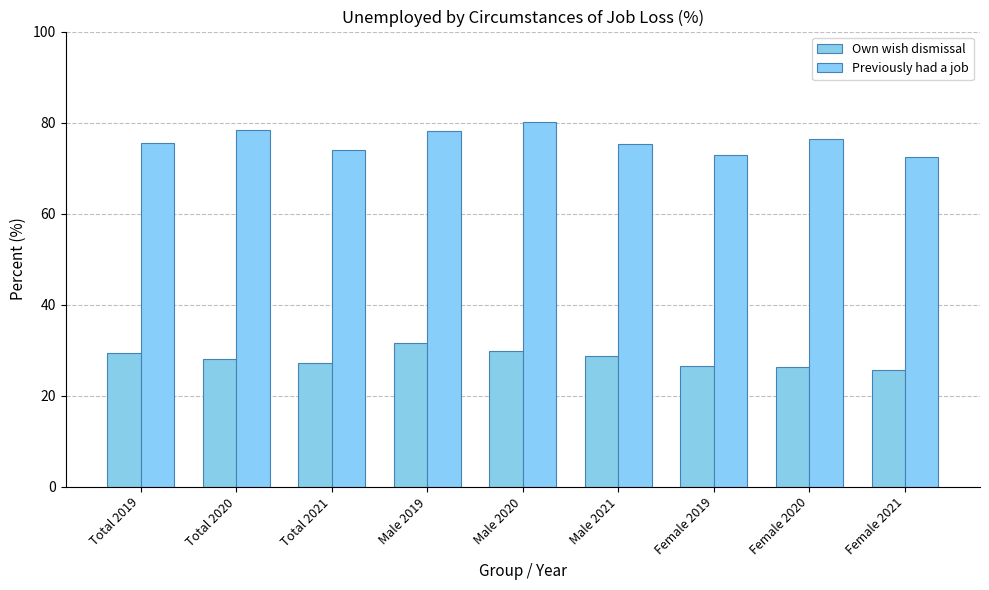

Reading left to right, what are all the values shown in this chart?

Own wish dismissal: 29.3	28.1	27.2	31.6	29.9	28.8	26.6	26.2	25.6
Previously had a job: 75.6	78.3	73.9	78.1	80.2	75.3	72.8	76.3	72.4